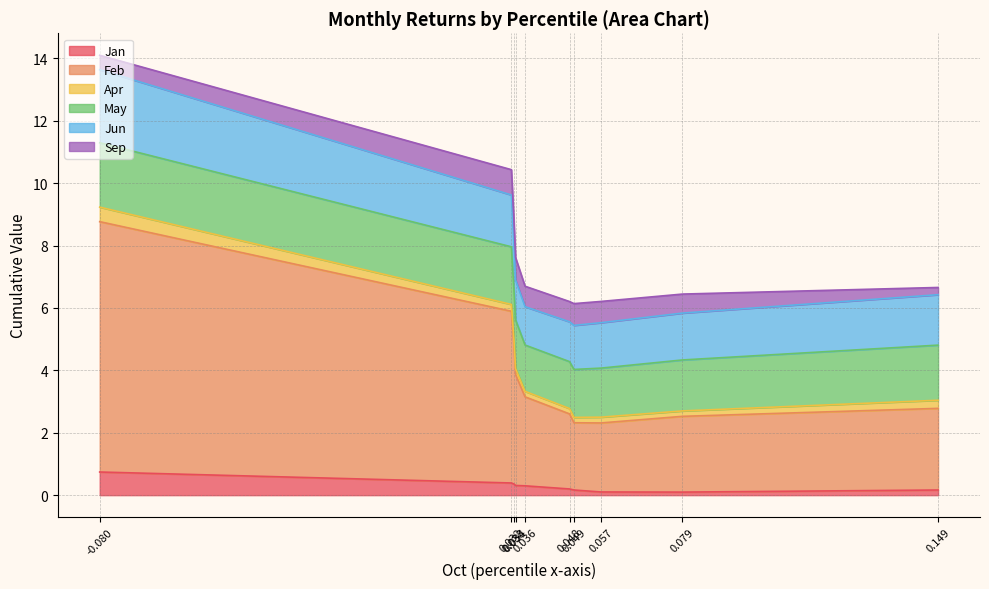

The value of Apr at pct25 is 0.2. True or false?

True